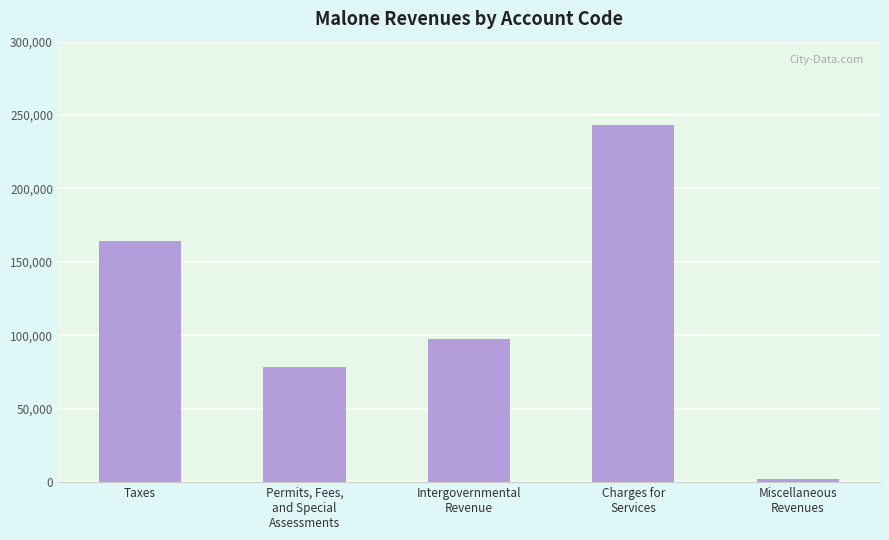

The value at Charges for
Services is 156837. True or false?

False